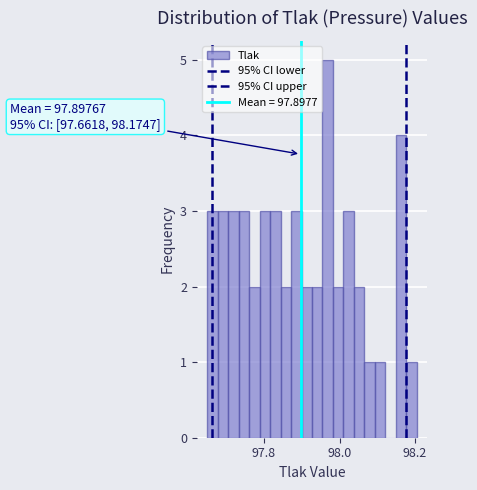

Around what value on the x-axis is the tallest bar? Give the approximate position of its centre, as read against the axis.

97.96